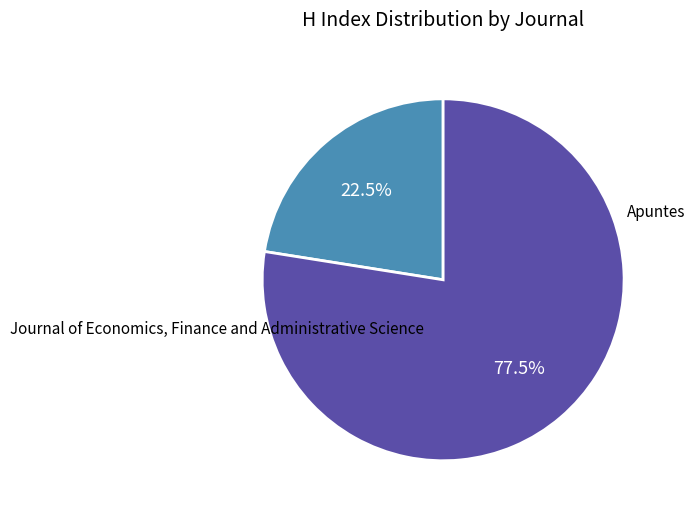

How many slices are in this pie chart?

2